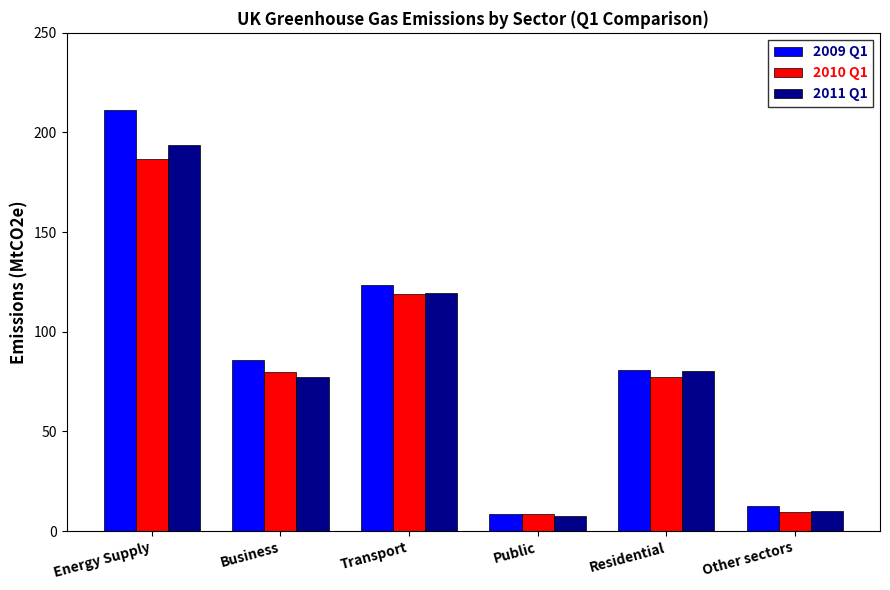

At which label is 2009 Q1 closest to 110?

Transport